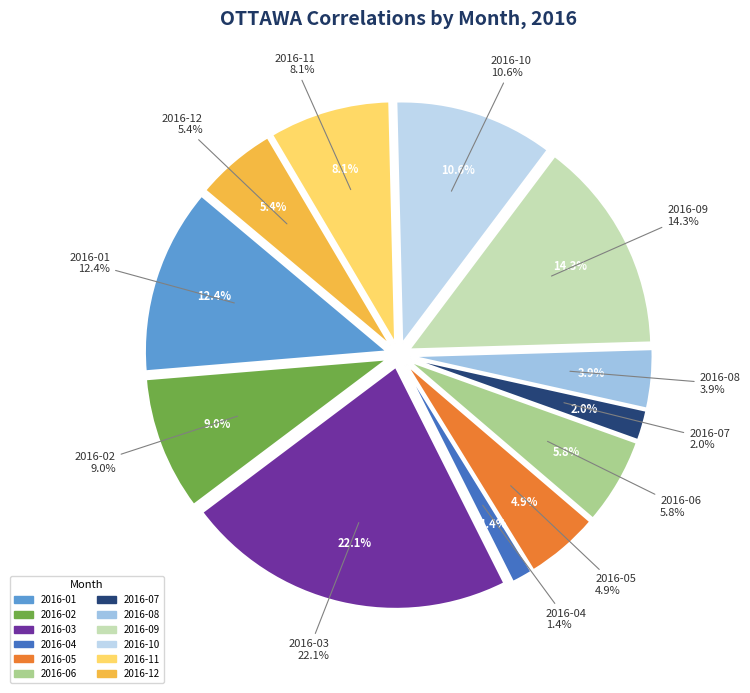

Does any single category account for the majority?

No